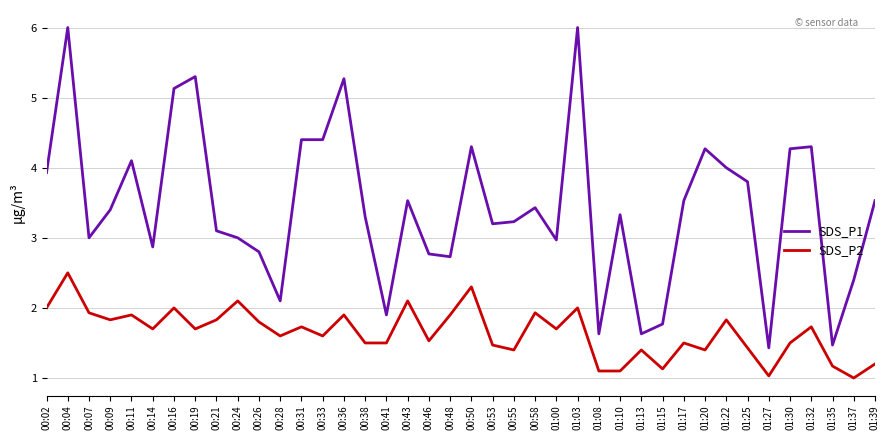

At 01:15, list the series in order from largest to smallest.

SDS_P1, SDS_P2